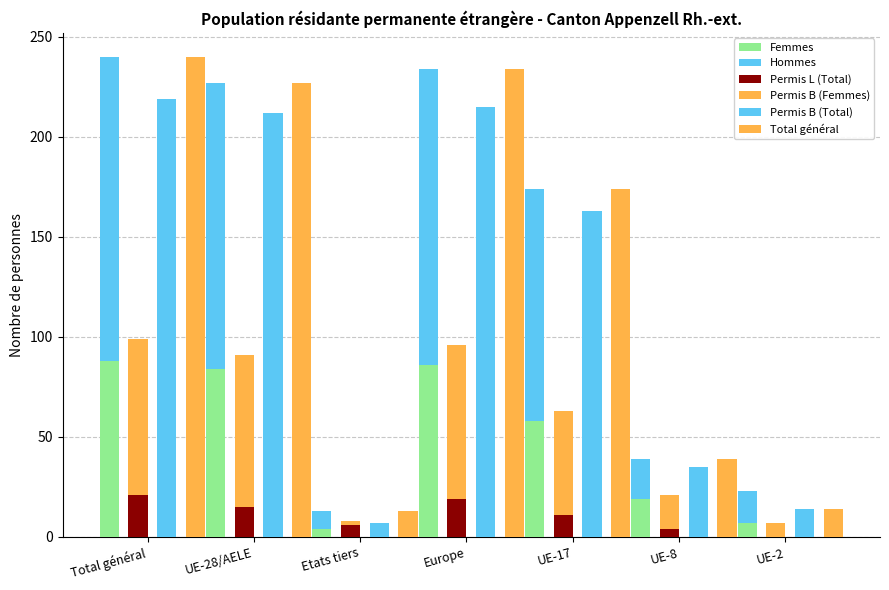

Reading left to right, transcribe all the data shown in this chart.

Femmes: 88	84	4	86	58	19	7
Hommes: 152	143	9	148	116	20	16
Permis L (Total): 21	15	6	19	11	4	0
Permis B (Femmes): 78	76	2	77	52	17	7
Permis B (Total): 219	212	7	215	163	35	14
Total général: 240	227	13	234	174	39	14